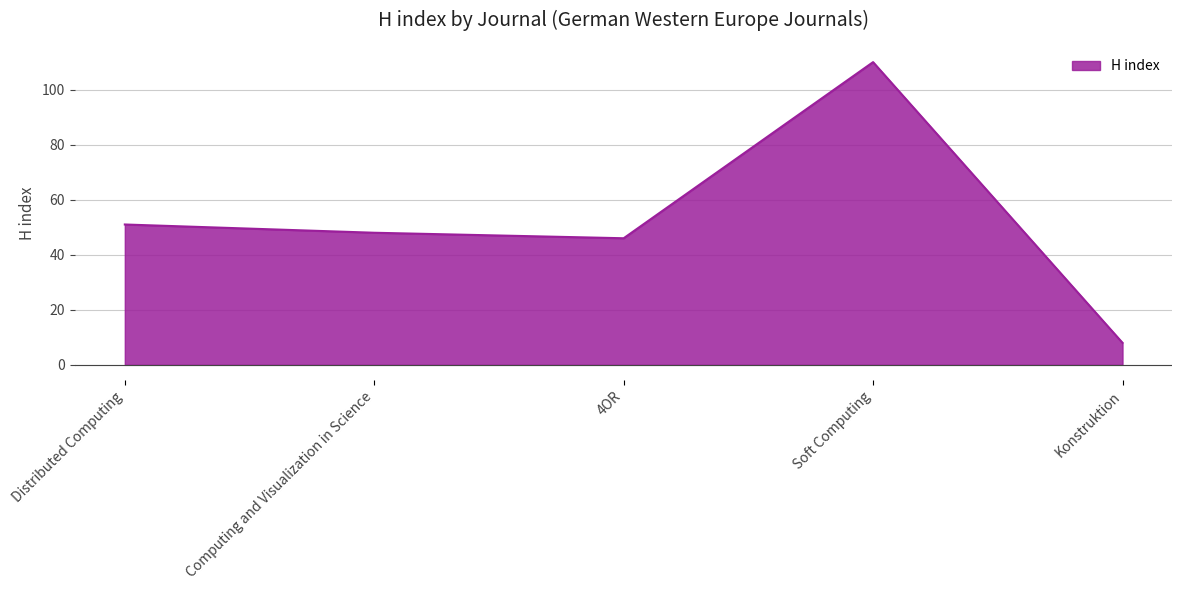

What position from the right is Computing and Visualization in Science?

4